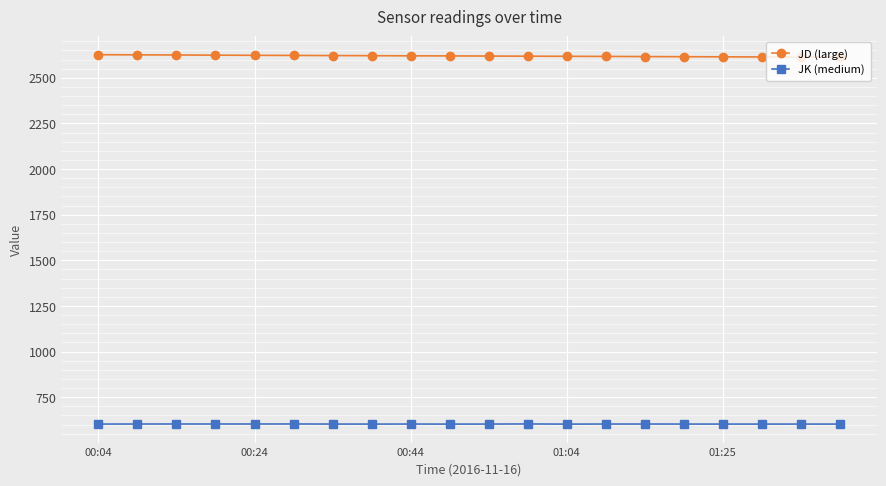

What is the average value of the JD (large) series?

2619.4